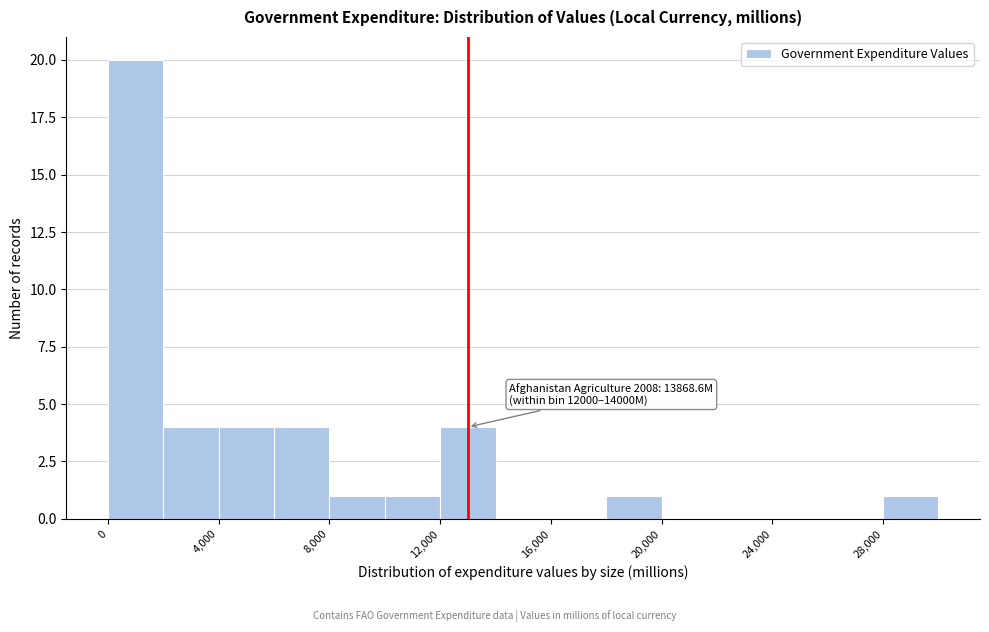

Over which range of the x-axis is the bar tallest?

0 to 2000